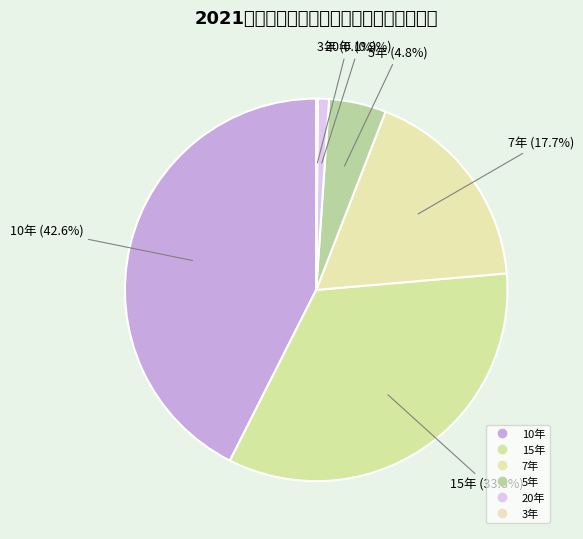

What is the largest slice in the pie chart?

10年